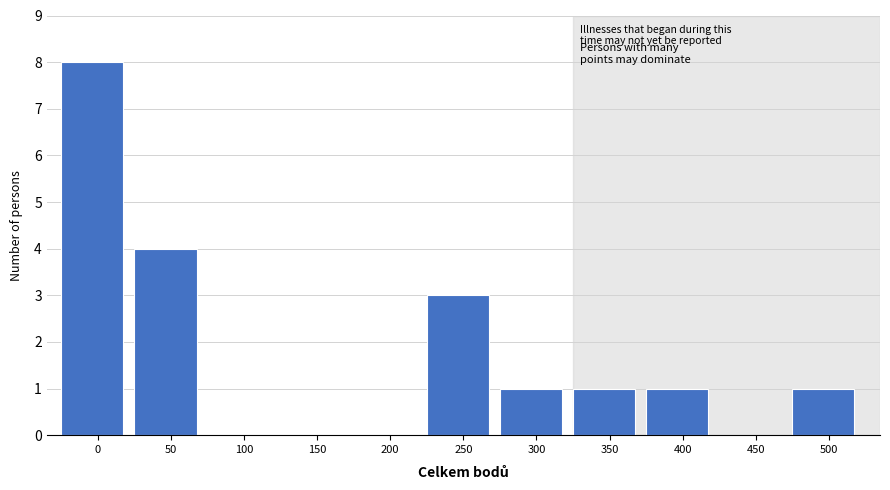

Reading left to right, list all the values displayed in this chart.

0=8	50=4	100=0	150=0	200=0	250=3	300=1	350=1	400=1	450=0	500=1